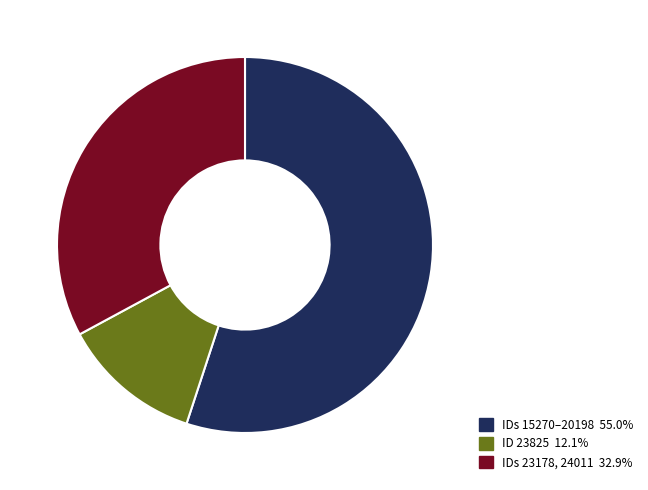

Does IDs 15270–20198 55.0% account for over 50% of the chart?

Yes